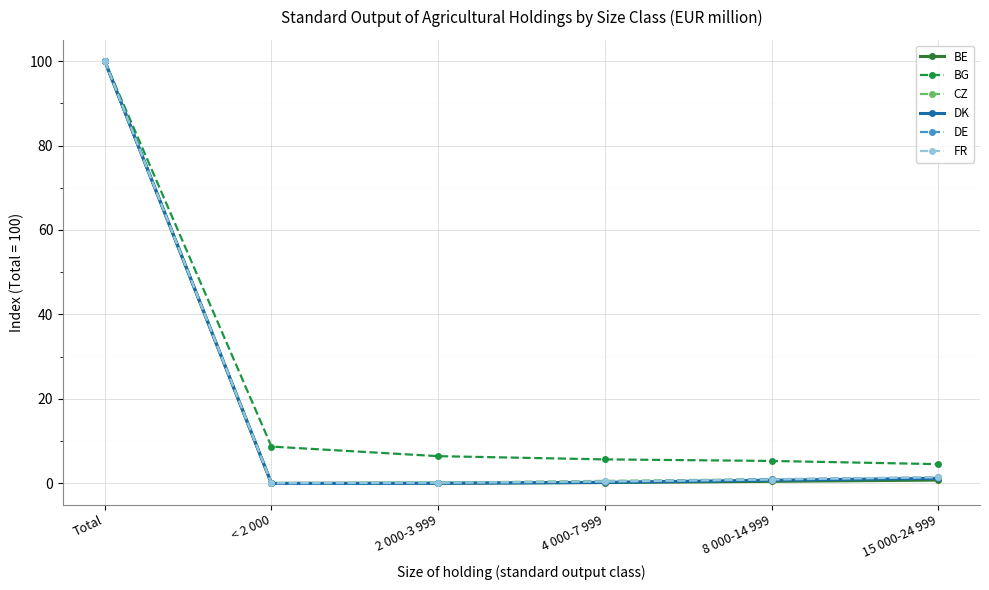

True or false: DK has a value of 51.1 at Total.

False